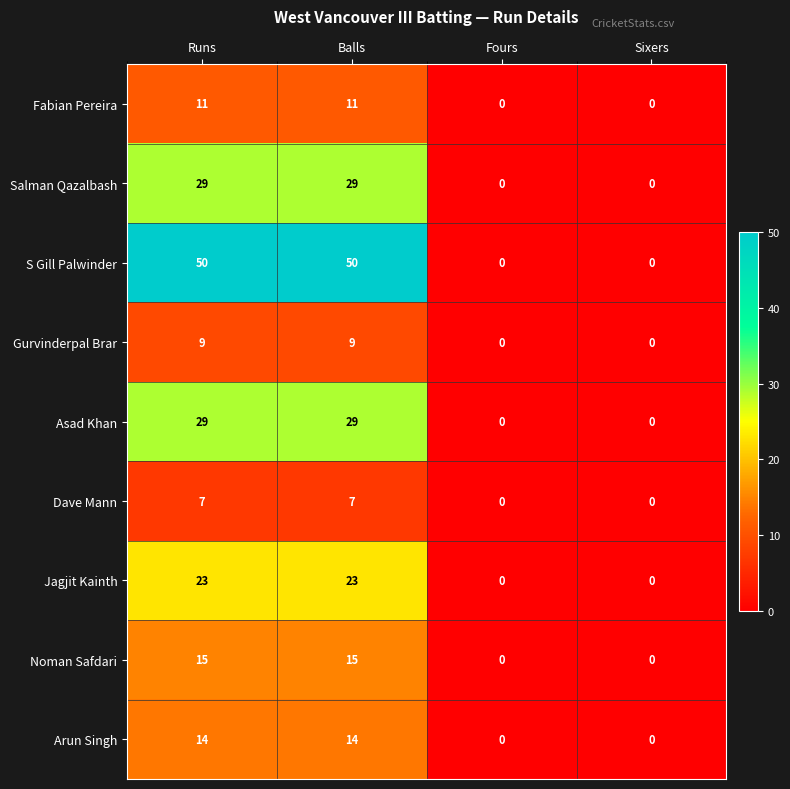

What is the maximum value for Fabian Pereira?

11